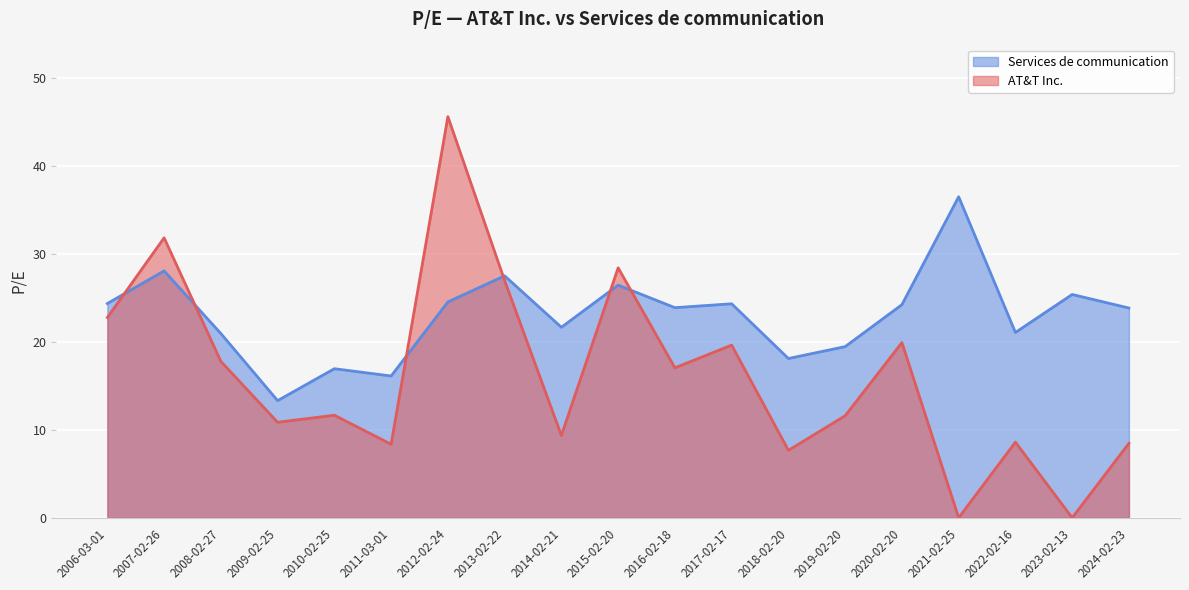

At which label does Services de communication first exceed 23?

2006-03-01